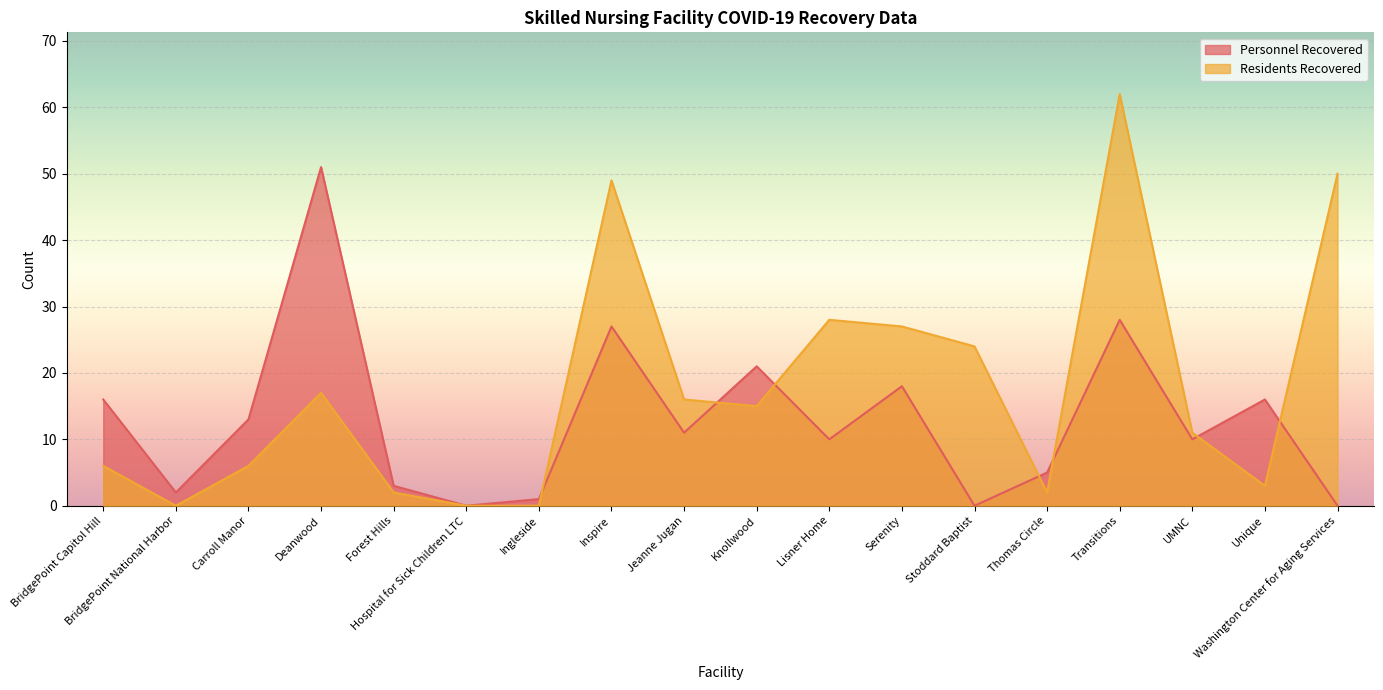

Reading left to right, list all the values displayed in this chart.

Personnel Recovered: 16	2	13	51	3	0	1	27	11	21	10	18	0	5	28	10	16	0
Residents Recovered: 6	0	6	17	2	0	0	49	16	15	28	27	24	2	62	11	3	50